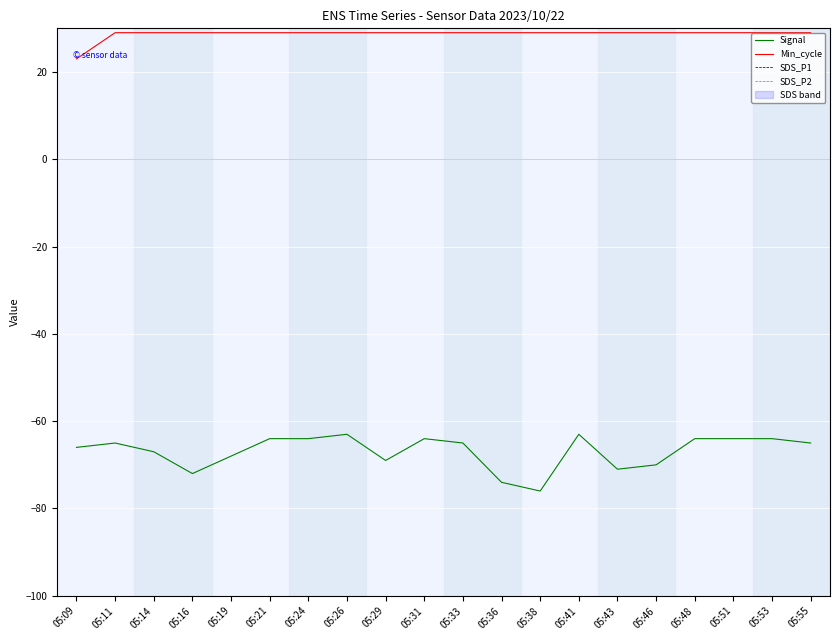

How many data points in Signal are above -65?

8